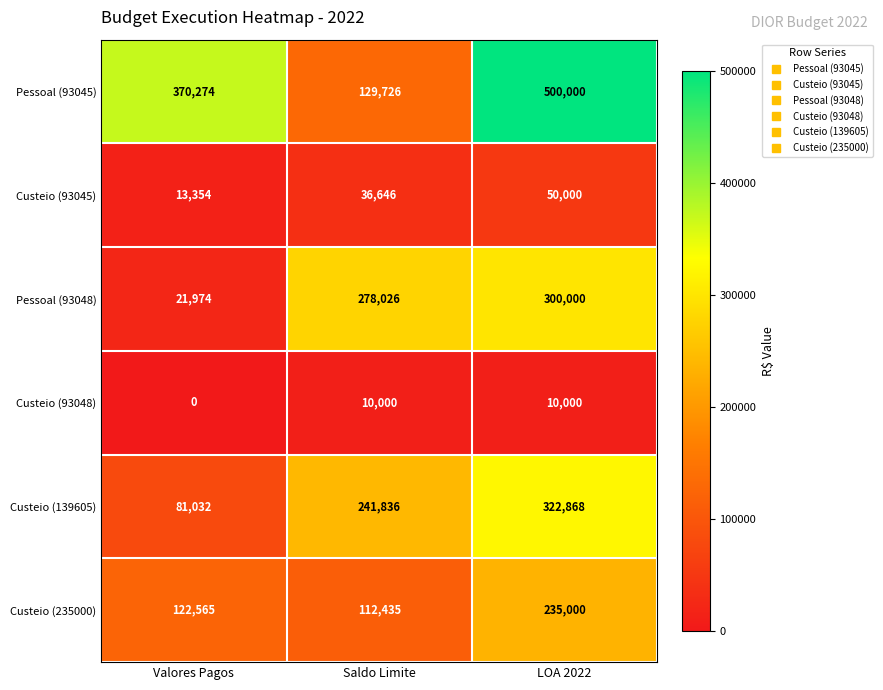

What is the greatest value displayed?

500000